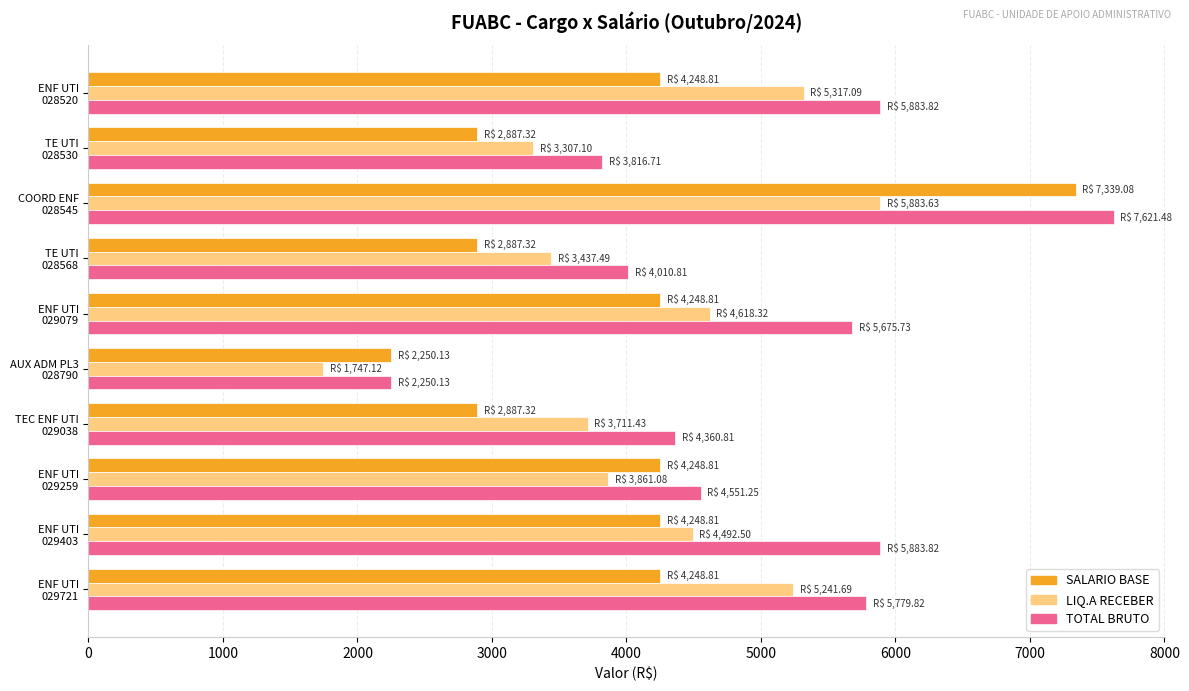

What is the difference between the maximum and second lowest values in the SALARIO BASE series?

4451.8